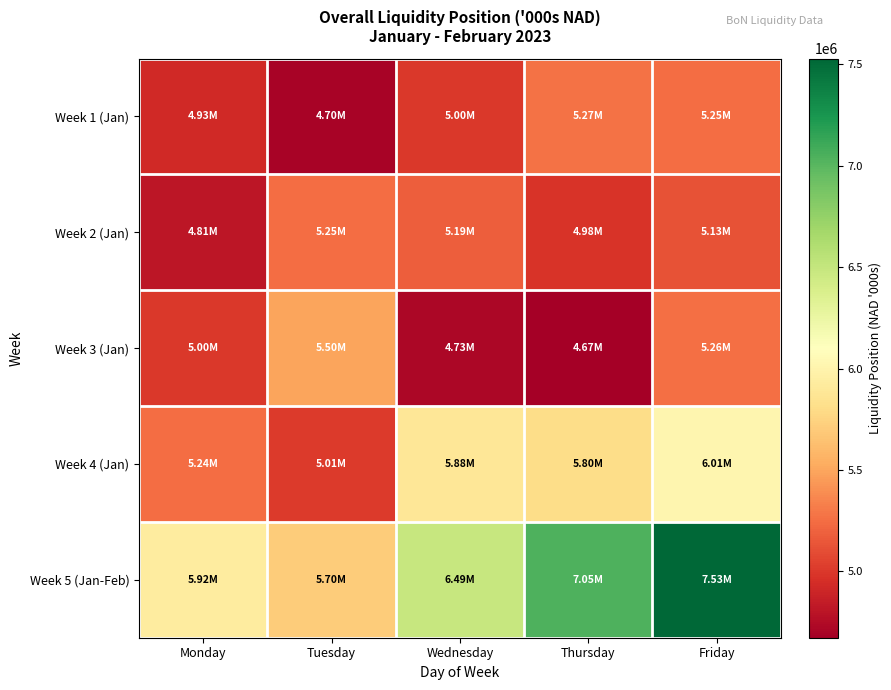

Between Monday and Friday, which is larger?

Friday